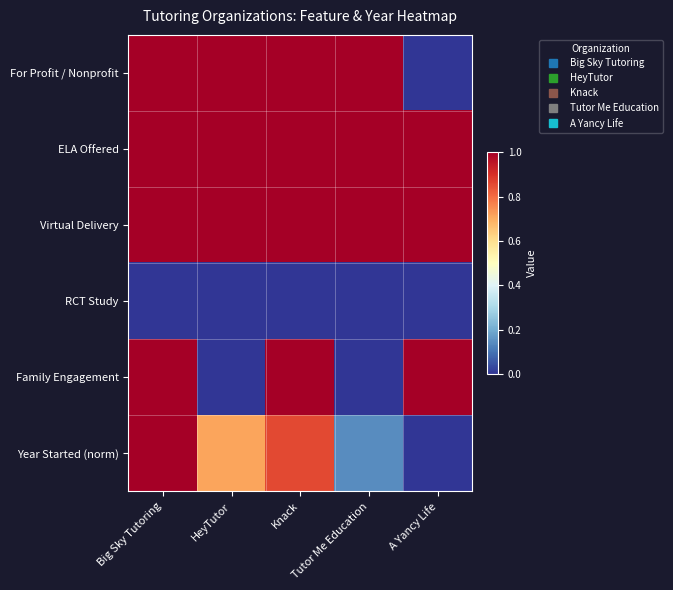

Reading left to right, extract all data points from this chart.

For Profit / Nonprofit: Big Sky Tutoring=1.0	HeyTutor=1.0	Knack=1.0	Tutor Me Education=1.0	A Yancy Life=0.0
ELA Offered: Big Sky Tutoring=1.0	HeyTutor=1.0	Knack=1.0	Tutor Me Education=1.0	A Yancy Life=1.0
Virtual Delivery: Big Sky Tutoring=1.0	HeyTutor=1.0	Knack=1.0	Tutor Me Education=1.0	A Yancy Life=1.0
RCT Study: Big Sky Tutoring=0.0	HeyTutor=0.0	Knack=0.0	Tutor Me Education=0.0	A Yancy Life=0.0
Family Engagement: Big Sky Tutoring=1.0	HeyTutor=0.0	Knack=1.0	Tutor Me Education=0.0	A Yancy Life=1.0
Year Started (norm): Big Sky Tutoring=1.0	HeyTutor=0.7	Knack=0.9	Tutor Me Education=0.1	A Yancy Life=0.0